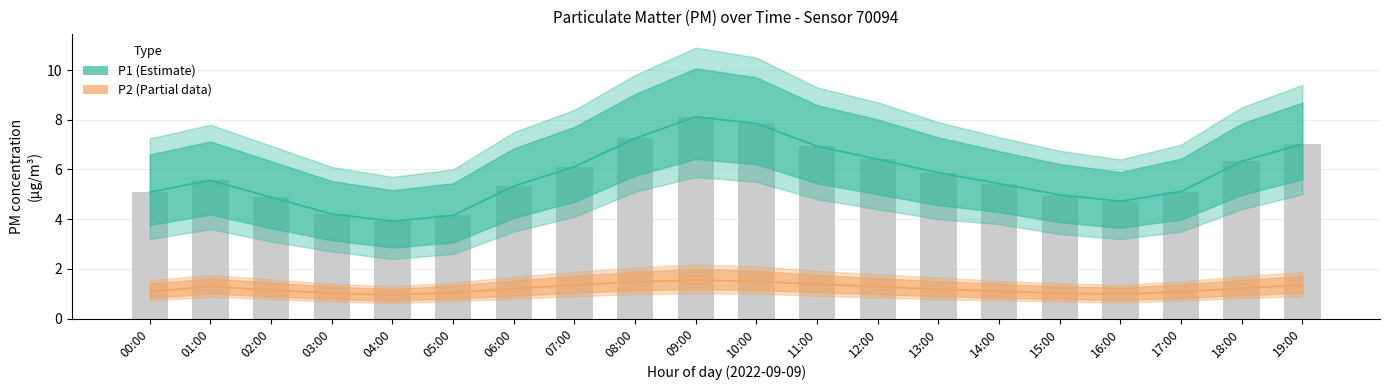

At how many categories does at least one series exceed 4?

19